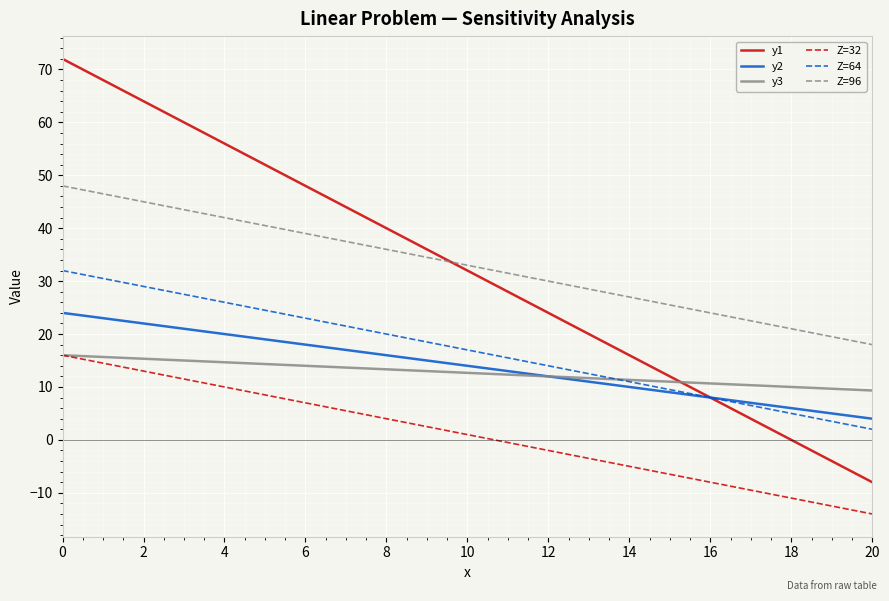

Is it true that y1 equals 72.0 at 0?

True